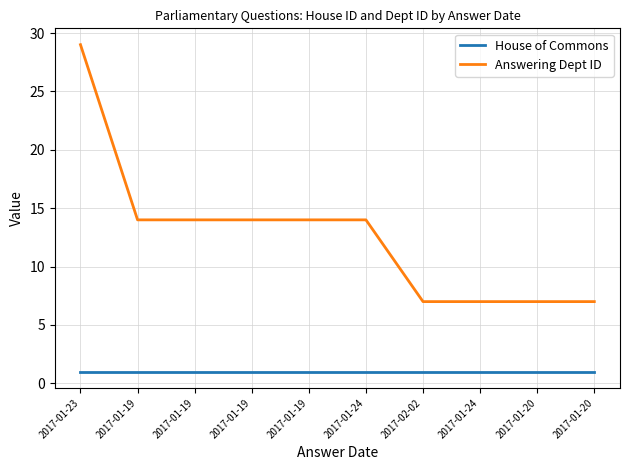

Which series has the largest range (max minus min)?

Answering Dept ID